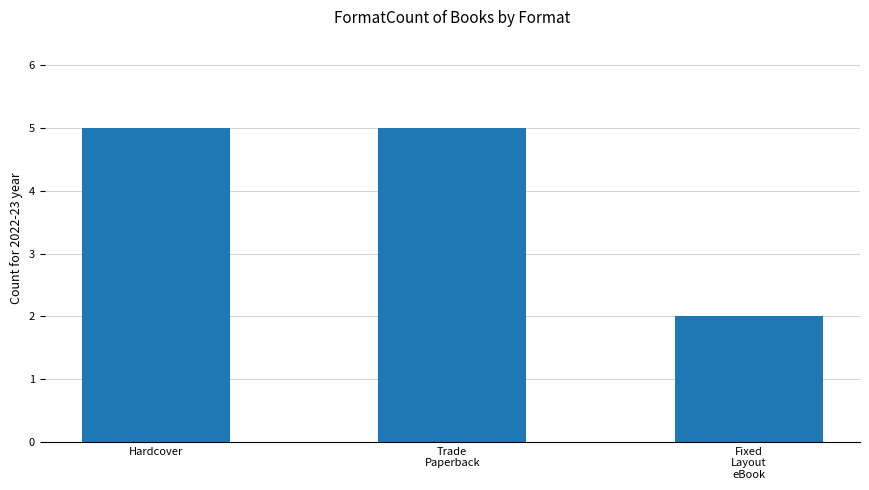

Reading left to right, extract all data points from this chart.

Hardcover=5	Trade
Paperback=5	Fixed
Layout
eBook=2